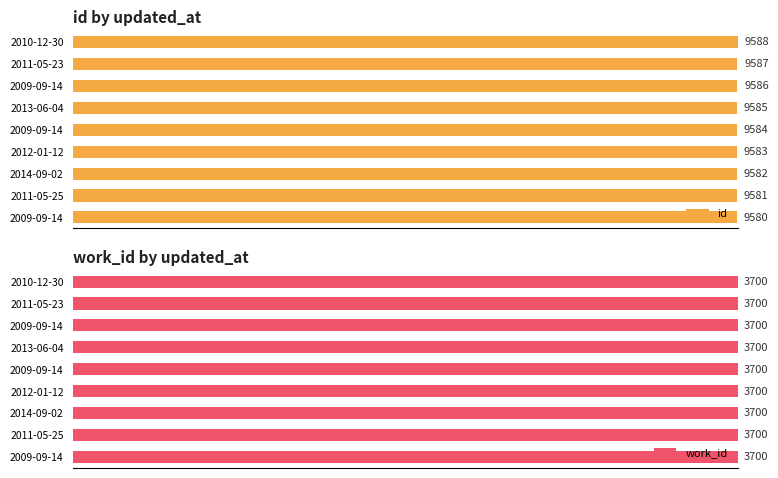

How many bars are there in total?

18